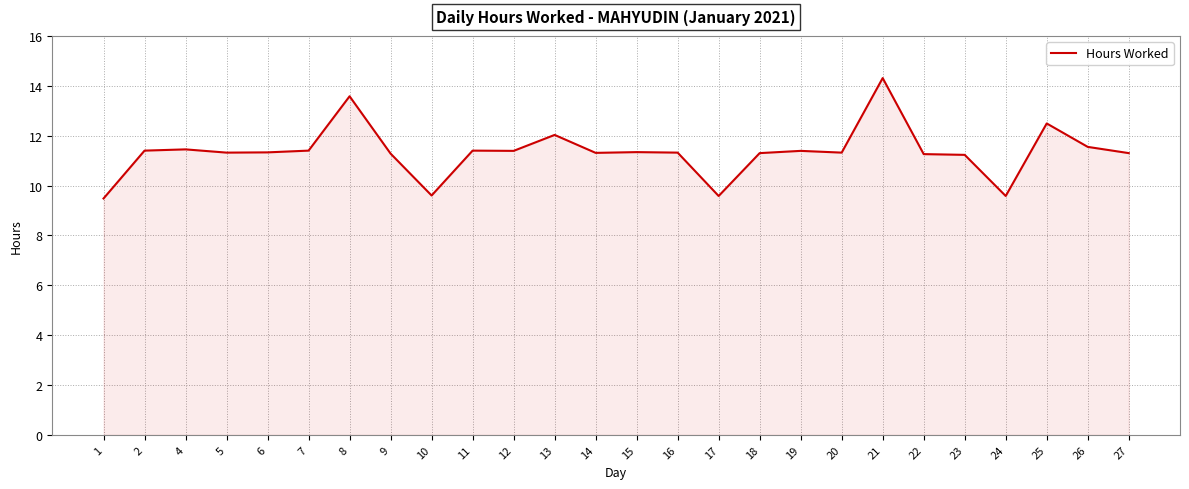

What is the smallest value displayed?

9.5